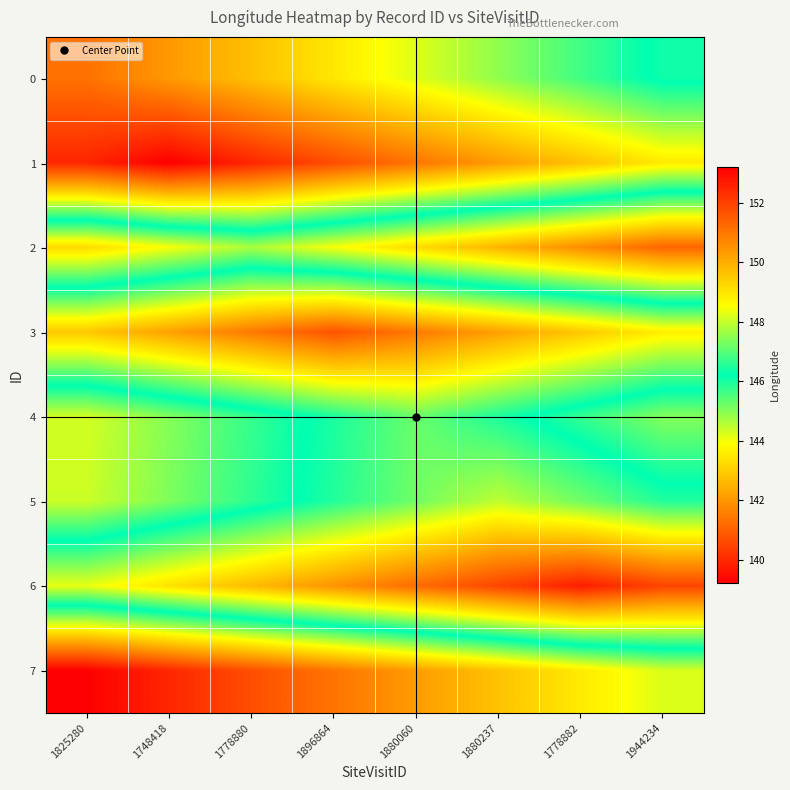

List the series in order of their peak value, highest first.

1, 6, 3, 0, 5, 4, 2, 7